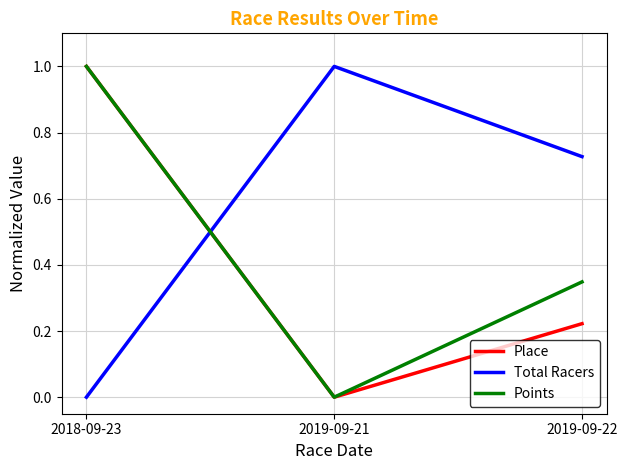

What is the total value across all series at 2019-09-22?

1.3